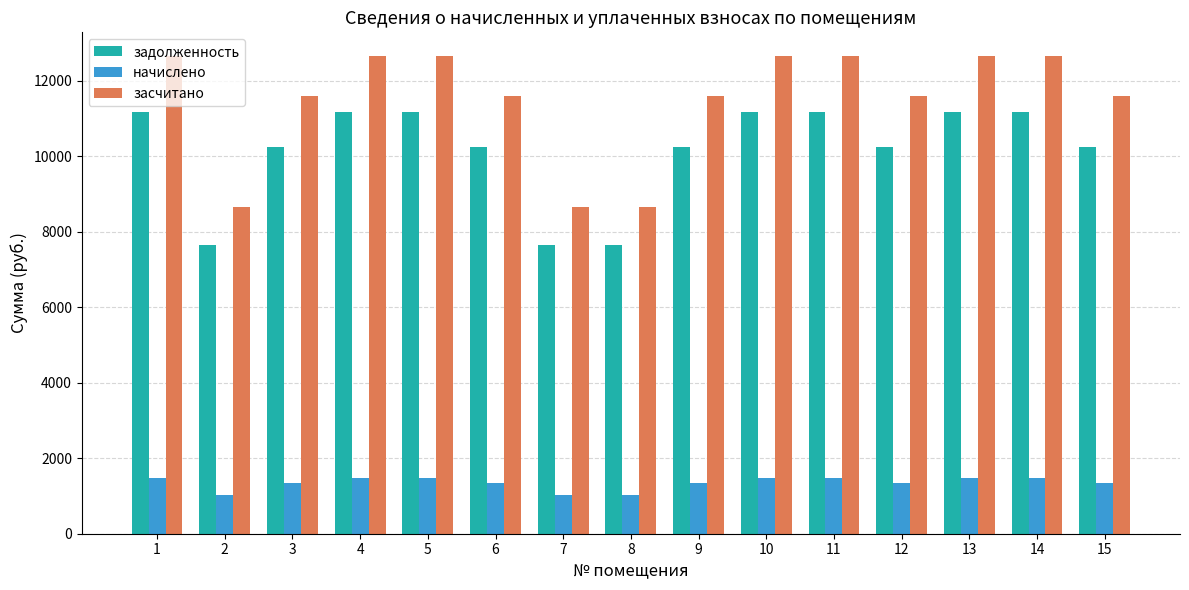

What is the difference between the задолженность values at 7 and 11?

3518.2